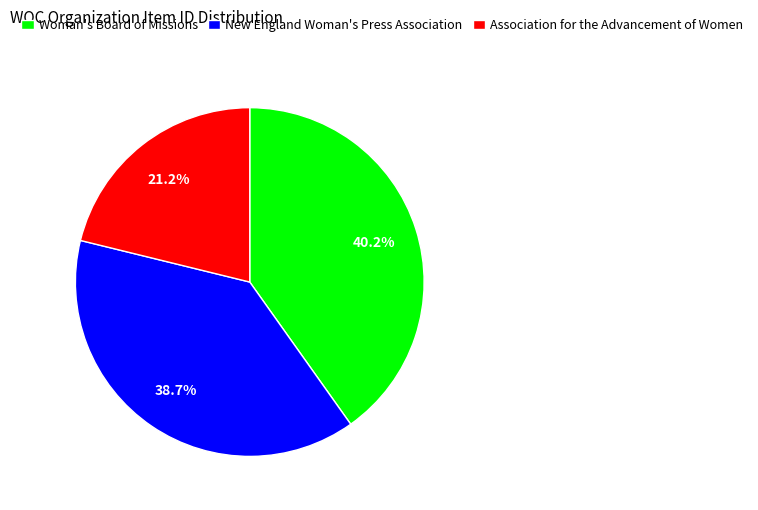

True or false: Association for the Advancement of Women accounts for 21% of the total.

True